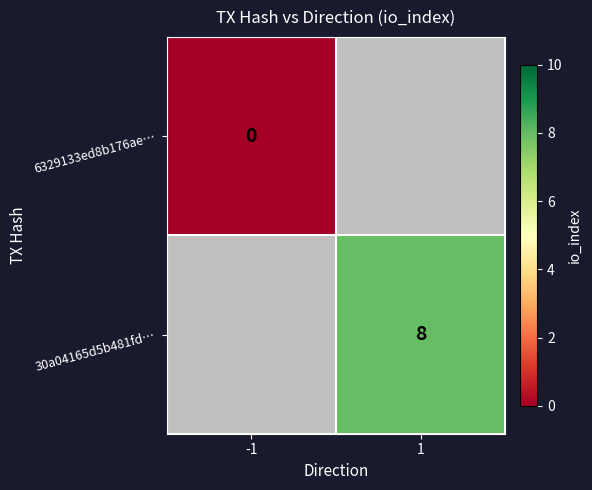

True or false: 30a04165d5b481fd… has a value of 8 at 1.

True